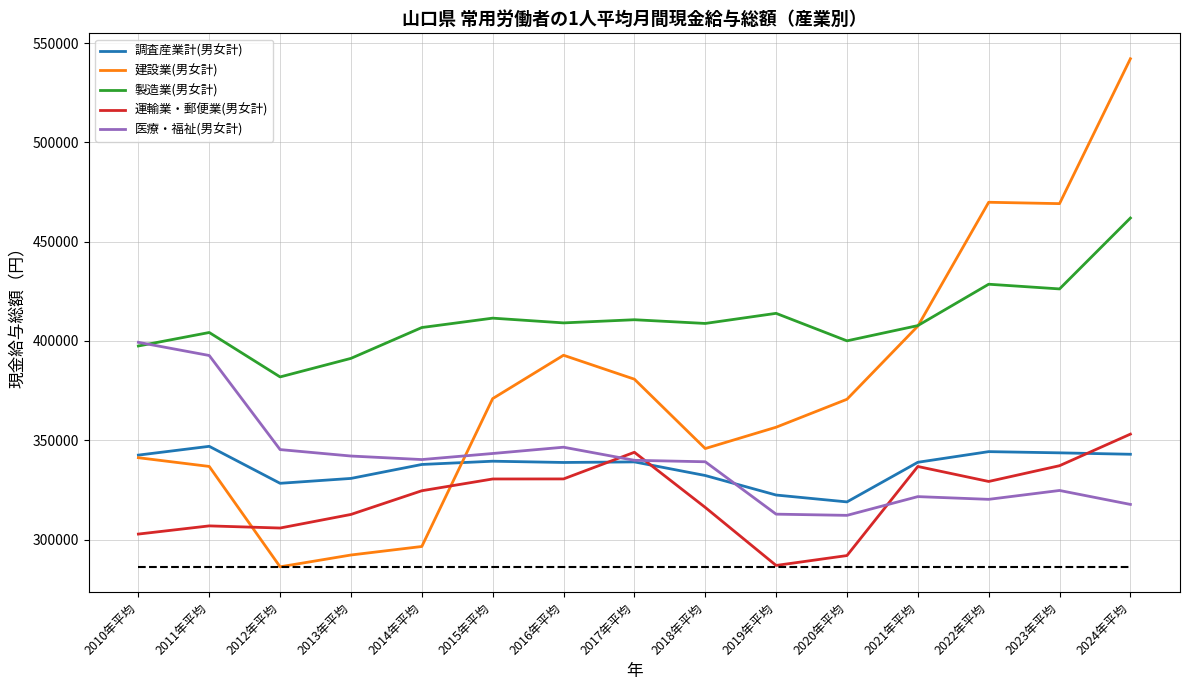

Between 2015年平均 and 2019年平均, which series saw the biggest shift?

運輸業・郵便業(男女計)